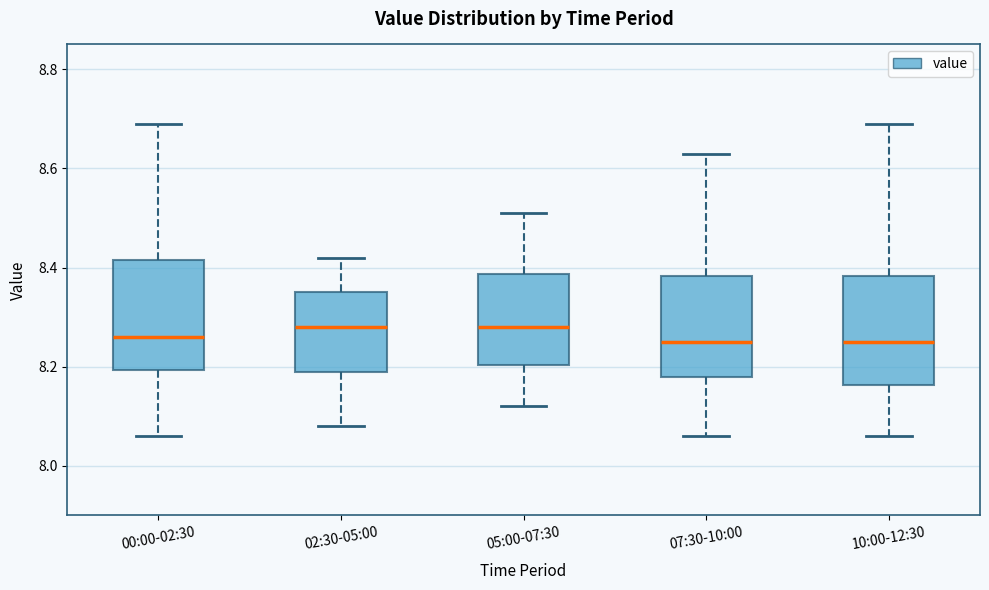

Reading left to right, read every box against the y-axis: the position of its median line, the range the box covers, and the ends of its whiskers. The values are not printed on the chart, so give them approximately, as read against the axis.

00:00-02:30: median 8.26, box 8.20 to 8.42, whiskers 8.06 to 8.70
02:30-05:00: median 8.28, box 8.20 to 8.36, whiskers 8.08 to 8.42
05:00-07:30: median 8.28, box 8.20 to 8.38, whiskers 8.12 to 8.52
07:30-10:00: median 8.26, box 8.18 to 8.38, whiskers 8.06 to 8.64
10:00-12:30: median 8.26, box 8.16 to 8.38, whiskers 8.06 to 8.70